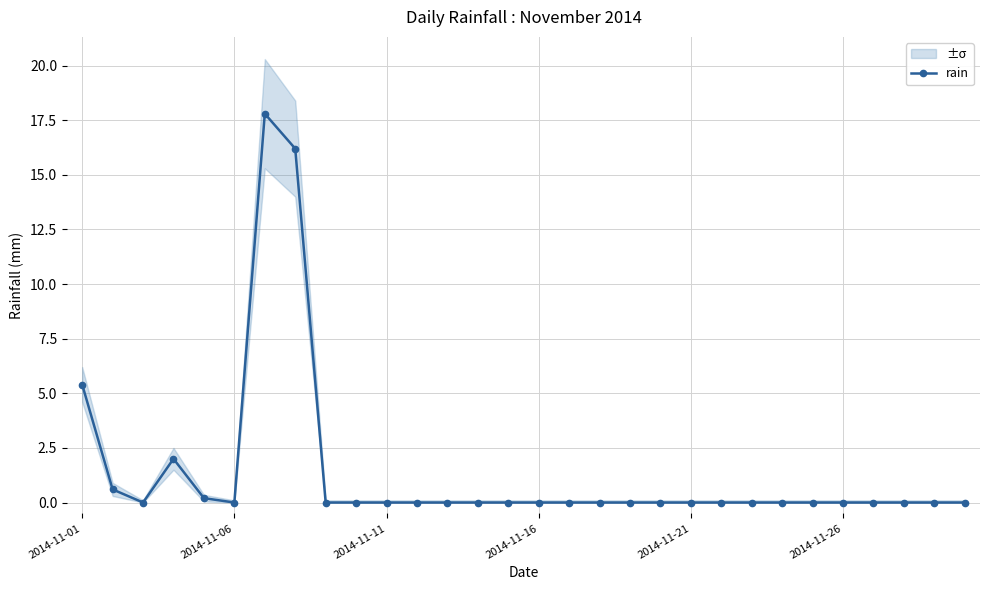

Is it true that the value at 7 is 16.2?

True